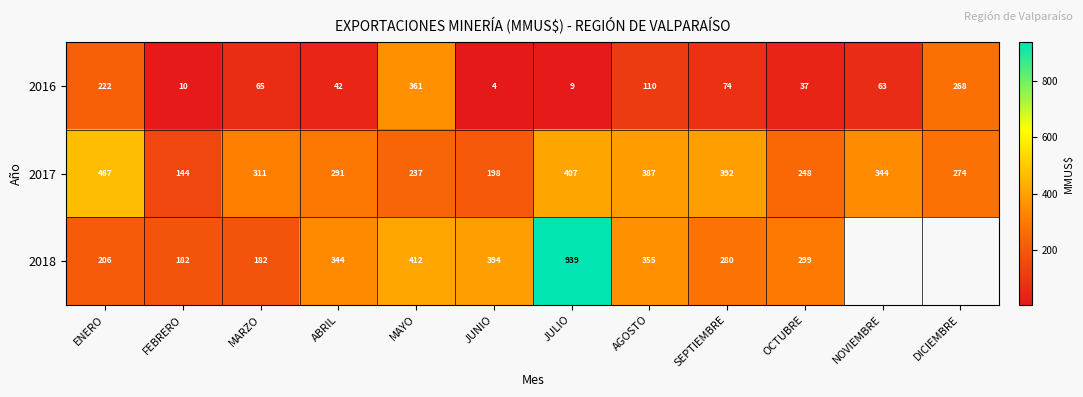

Count the number of data series in this chart.

3